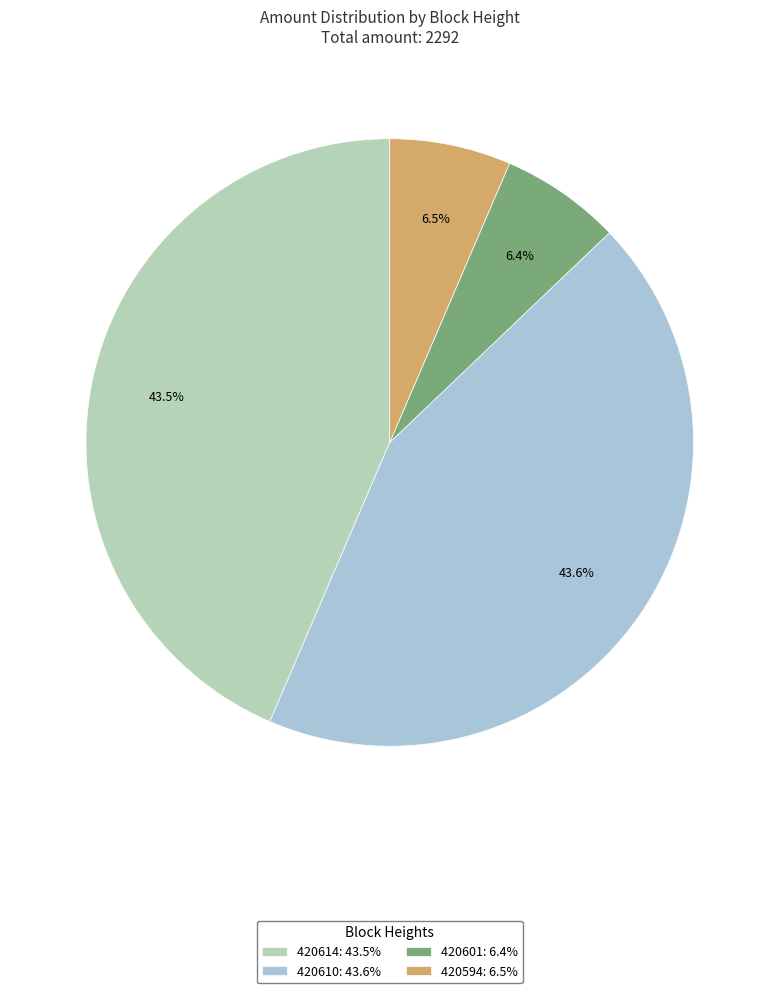

How many segments does this pie chart have?

4